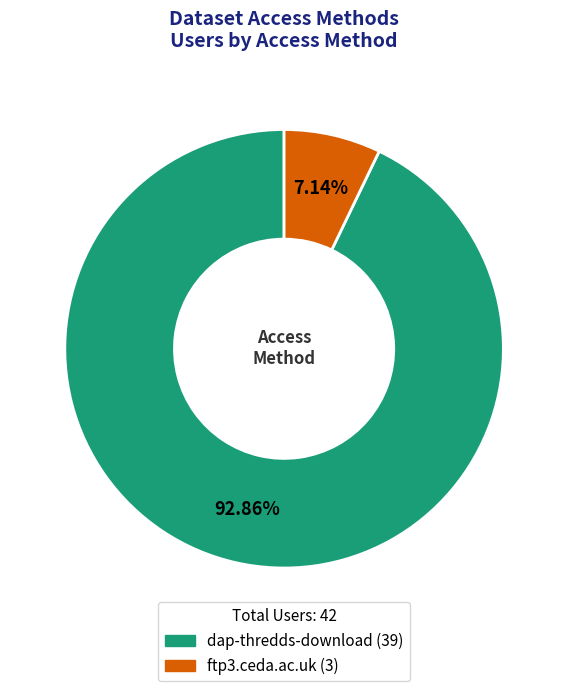

To the nearest percent, what is the difference between the largest and smallest slice percentages?

86%